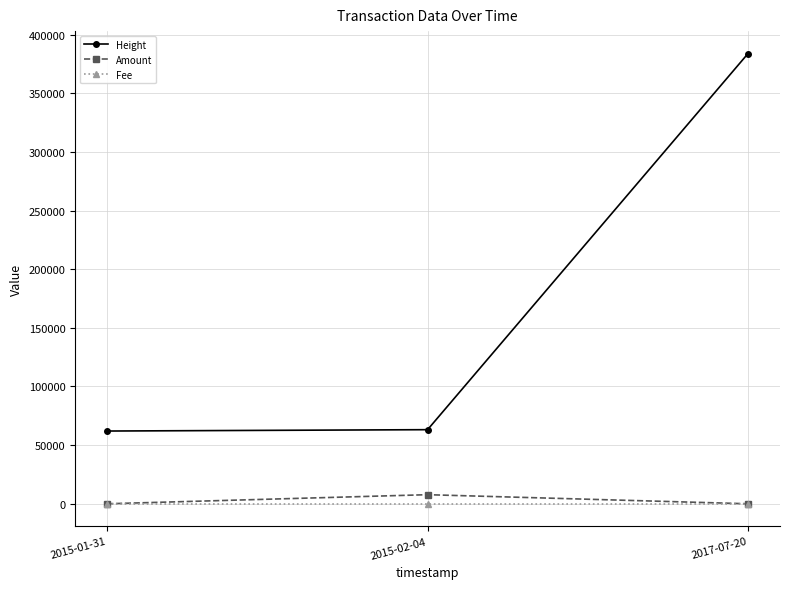

Does the chart have visible grid lines?

Yes